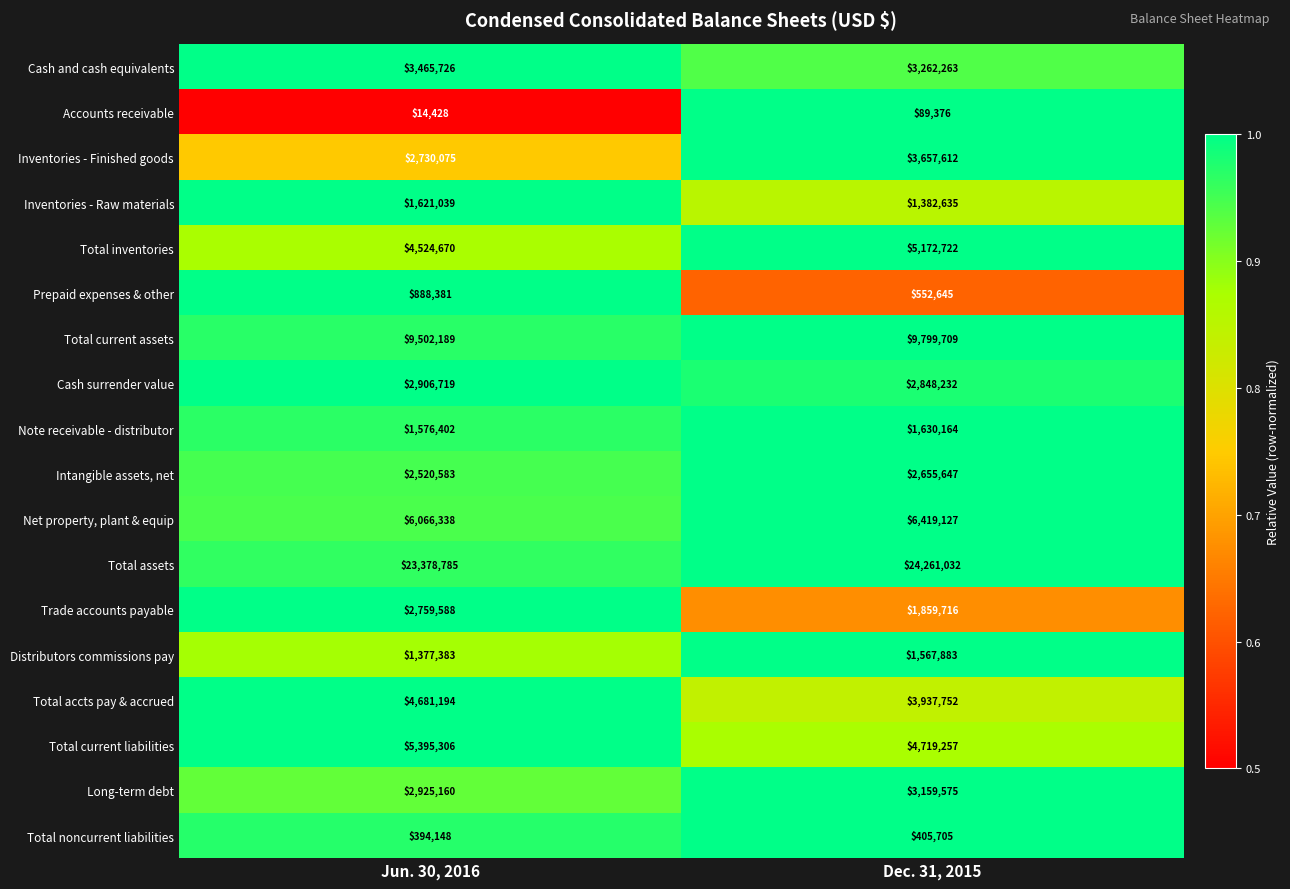

Which series has the largest range (max minus min)?

Inventories - Finished goods